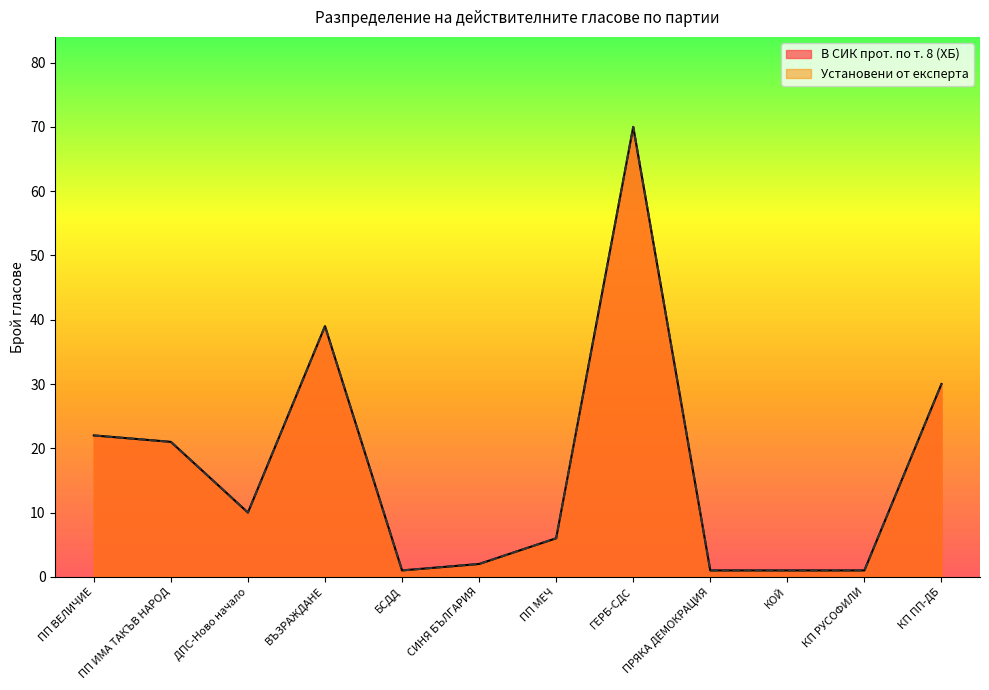

What are all the series names shown in the legend?

В СИК прот. по т. 8 (ХБ), Установени от експерта